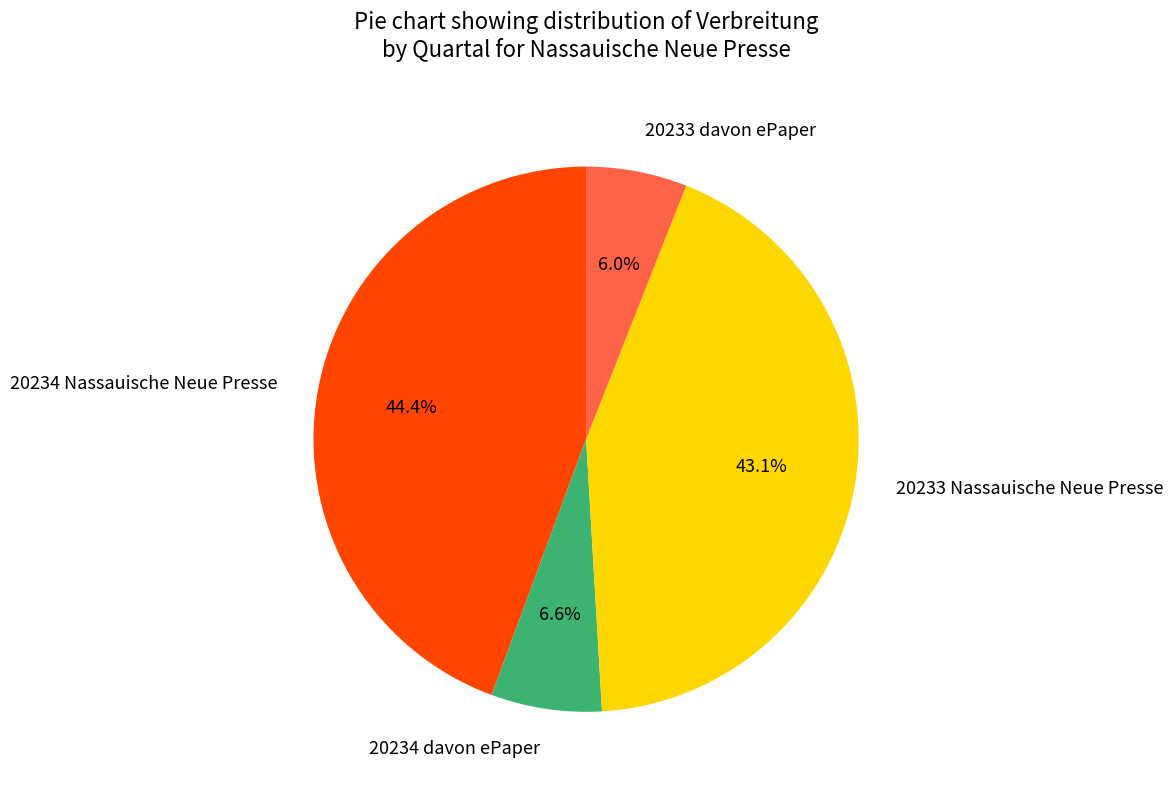

To the nearest percent, what percentage of the pie is 20234 Nassauische Neue Presse?

44%